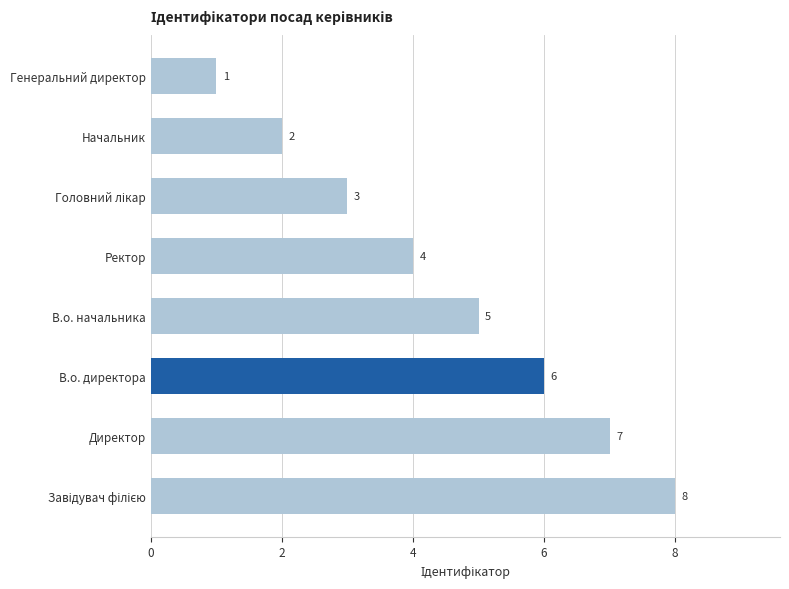

Count the values in the range 3 to 7.

5